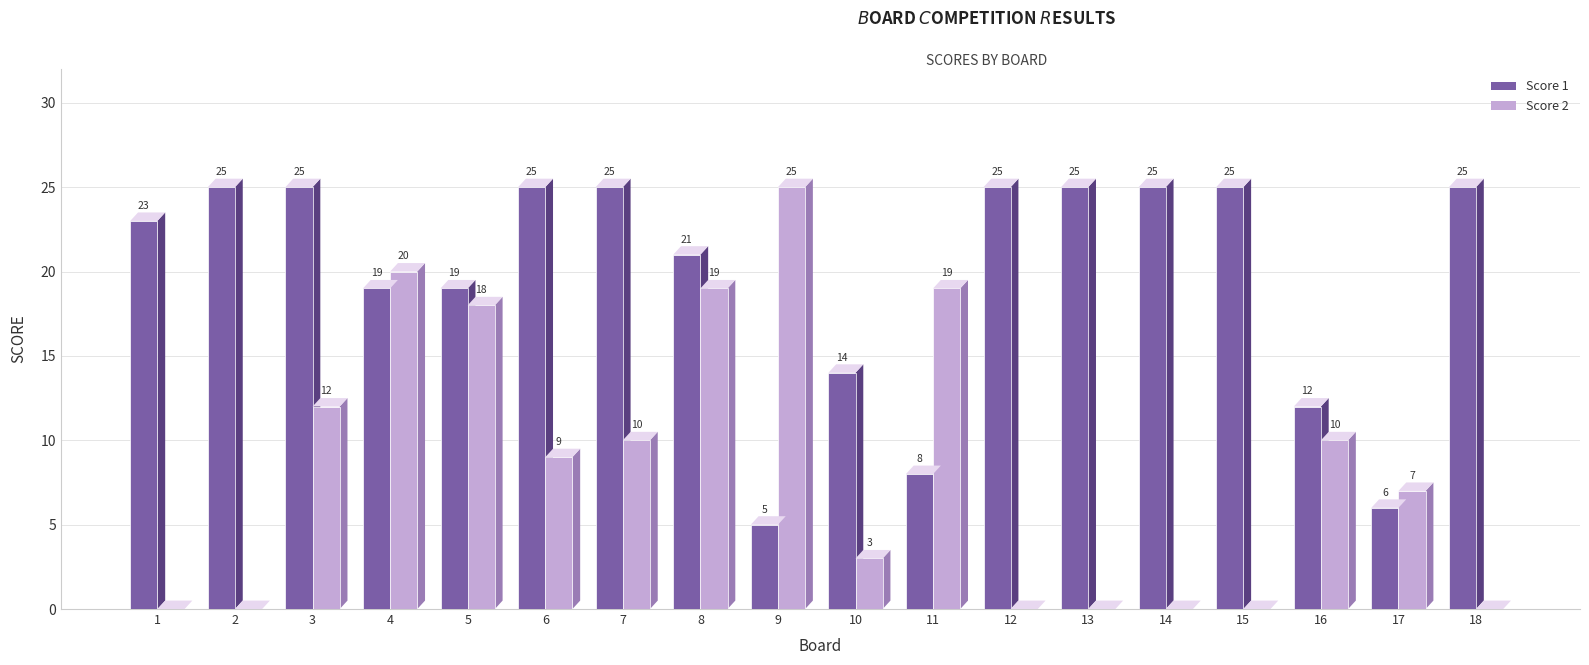

What value does the Score 2 series have at 4, to the nearest 5?

20